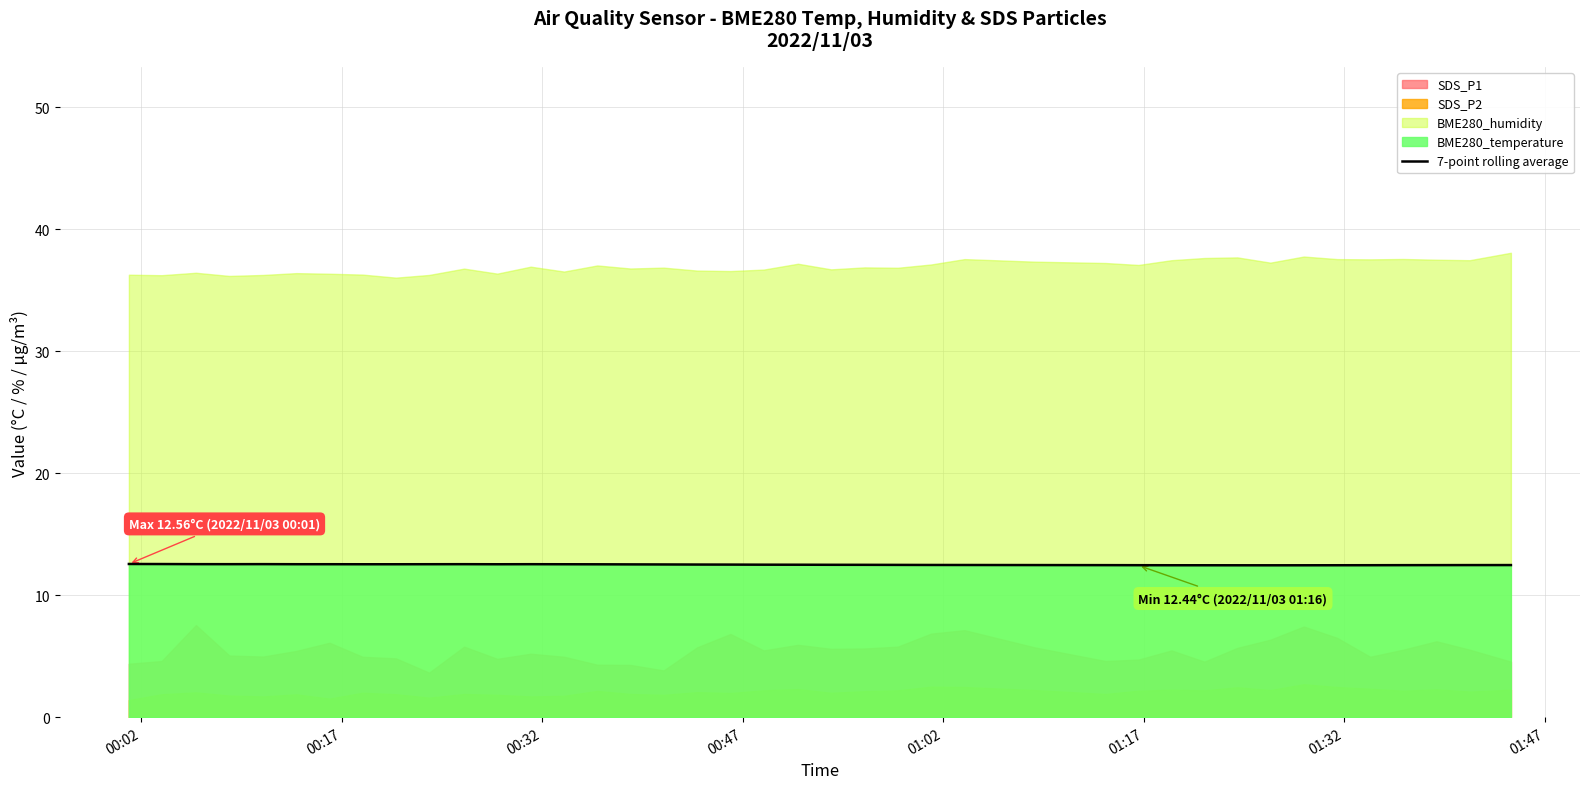

The chart shows a value of 21.3 at 15. True or false?

False